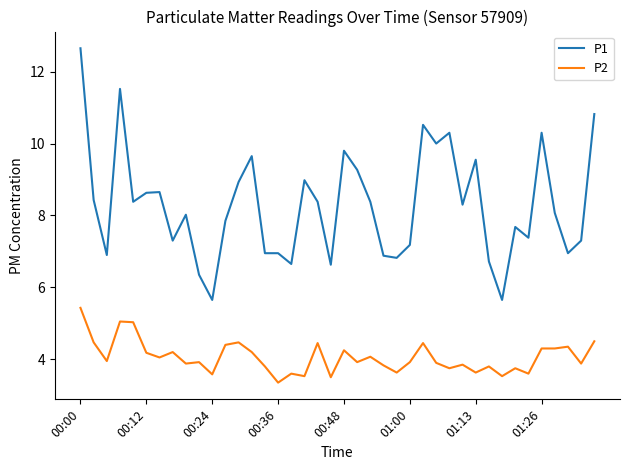

List the series in order of their overall mean, highest first.

P1, P2